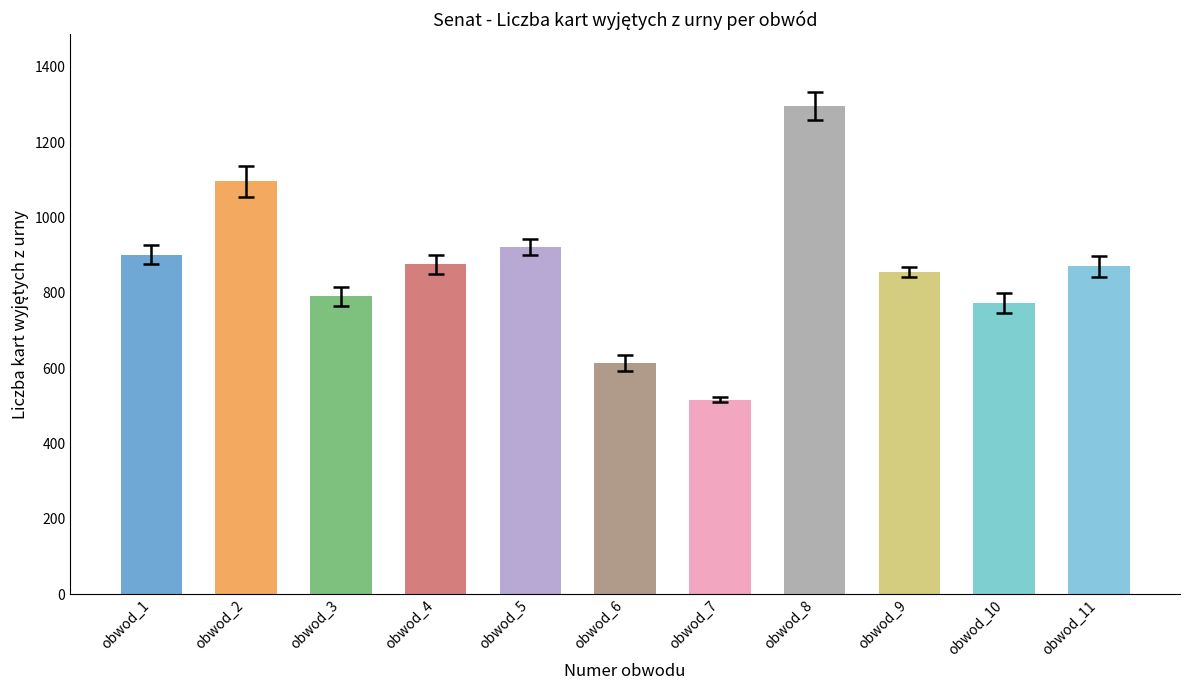

Is it true that the value at obwod_9 is 856?

True